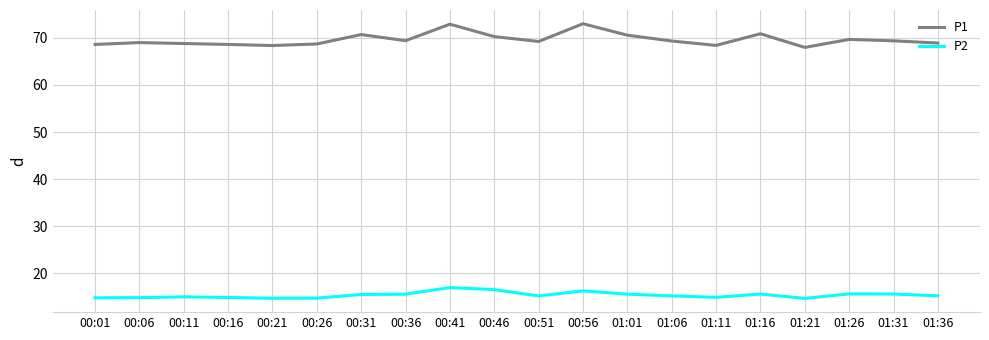

What is the greatest value displayed?

73.0